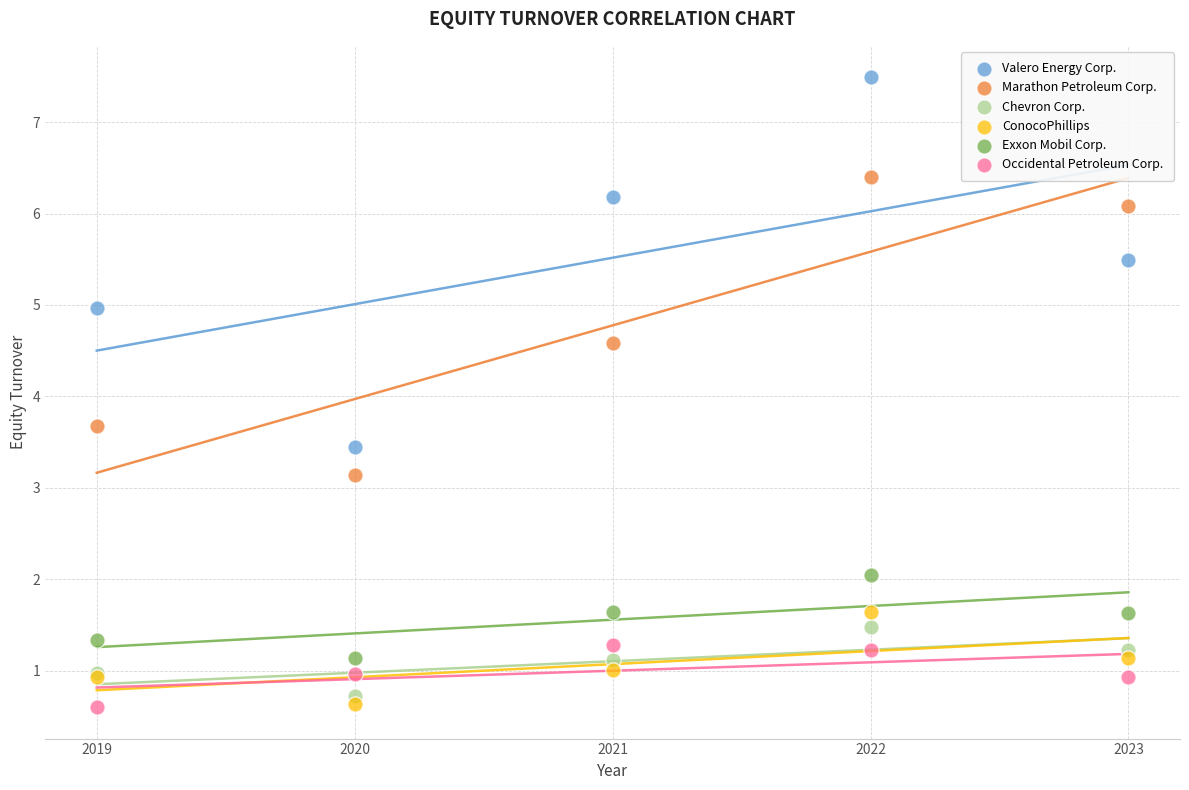

Which series has the widest spread of Y values?

Valero Energy Corp.